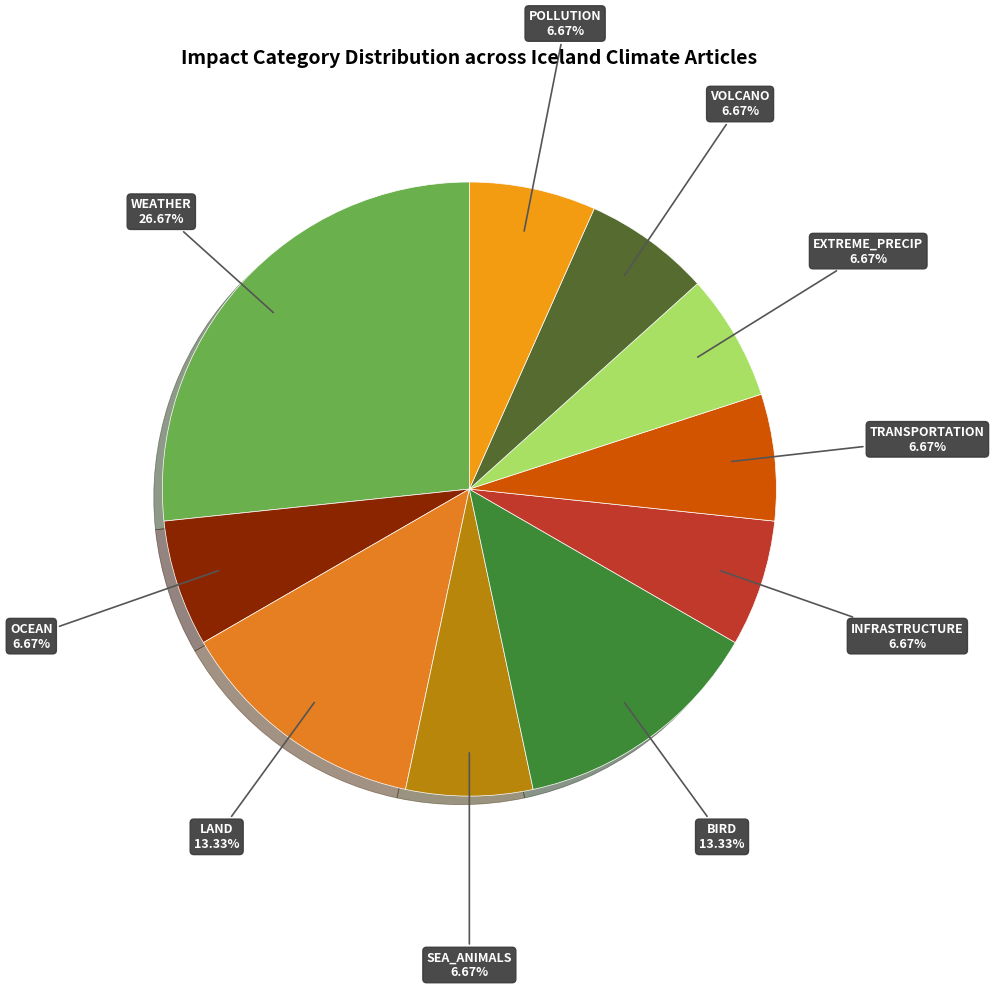

To the nearest percent, what is the combined percentage of POLLUTION and TRANSPORTATION?

13%